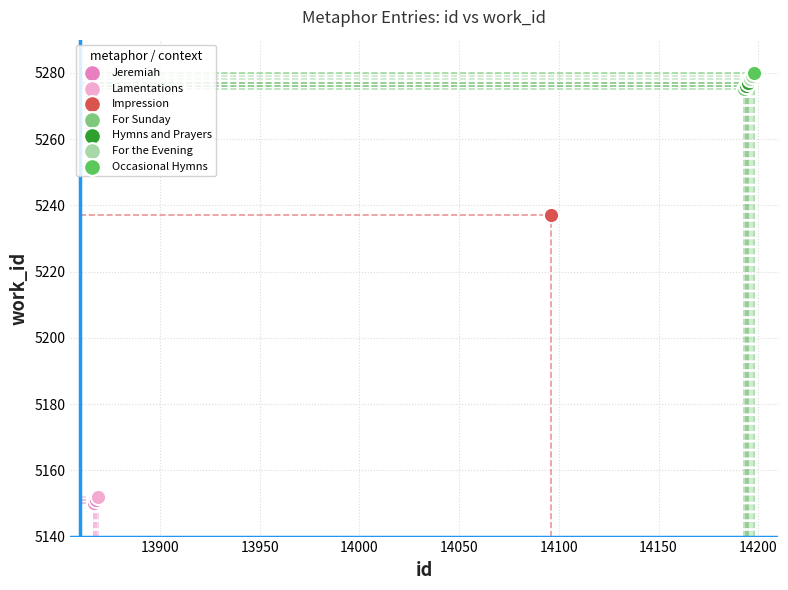

Which series contains the lowest Y value?

Jeremiah